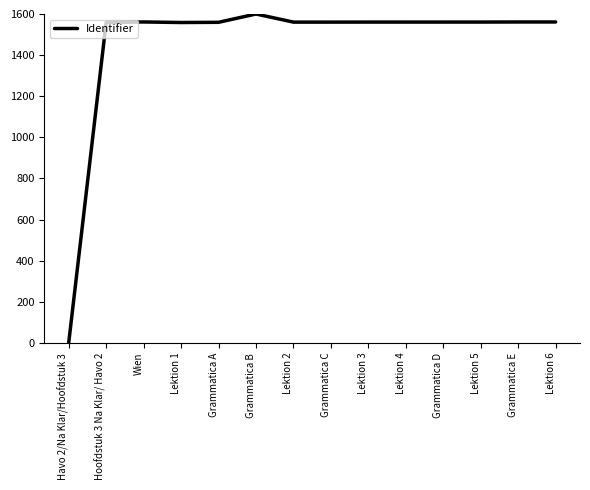

What is the difference between the maximum and minimum values?

1600.0